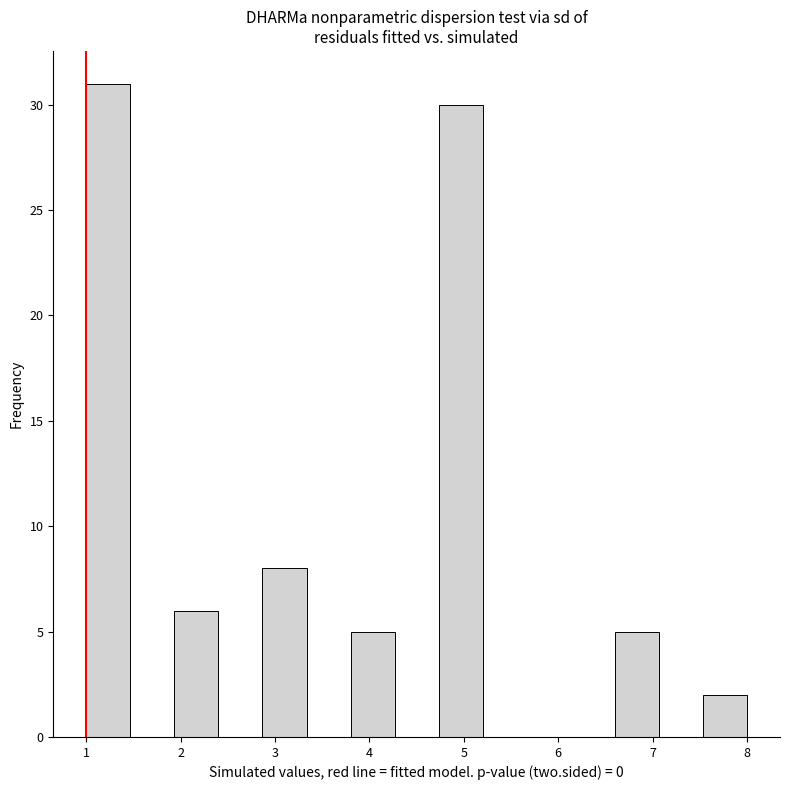

Reading left to right, transcribe this chart: for each bar, give the range it covers on the x-axis and its height. Neither the bar edges nor the heights are printed on the chart, so give them approximately, as read against the axes.

1.0 to 1.5: 31
1.5 to 1.9: 0
1.9 to 2.4: 6
2.4 to 2.9: 0
2.9 to 3.3: 8
3.3 to 3.8: 0
3.8 to 4.3: 5
4.3 to 4.7: 0
4.7 to 5.2: 30
5.2 to 5.7: 0
5.7 to 6.1: 0
6.1 to 6.6: 0
6.6 to 7.1: 5
7.1 to 7.5: 0
7.5 to 8.0: 2